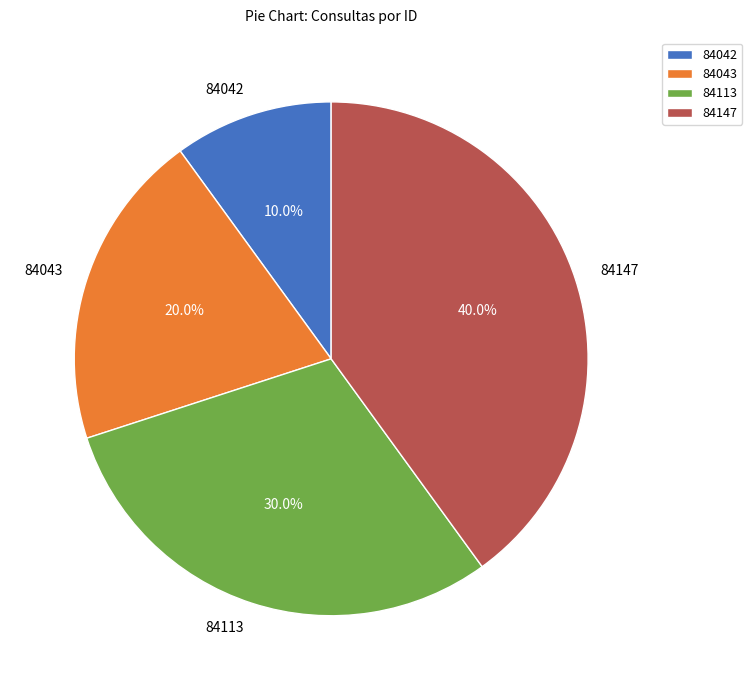

Which category has the smallest portion of the pie?

84042